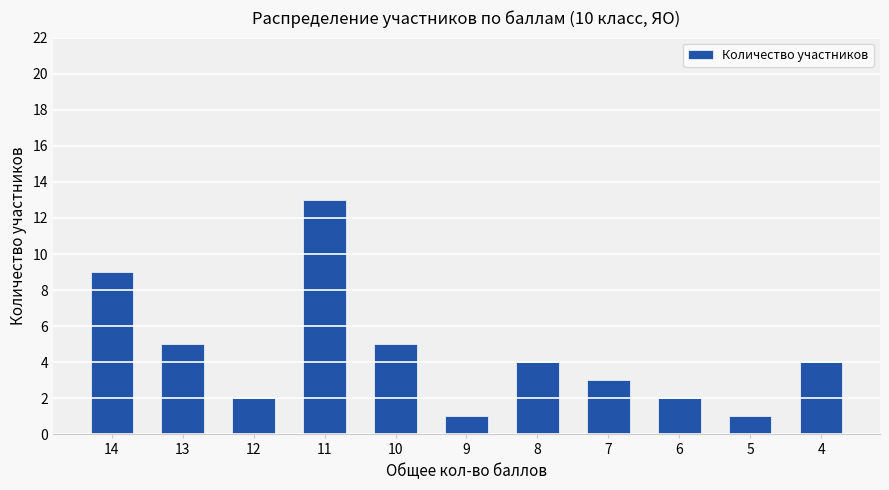

What is the value of the 4th bar from the left?

13